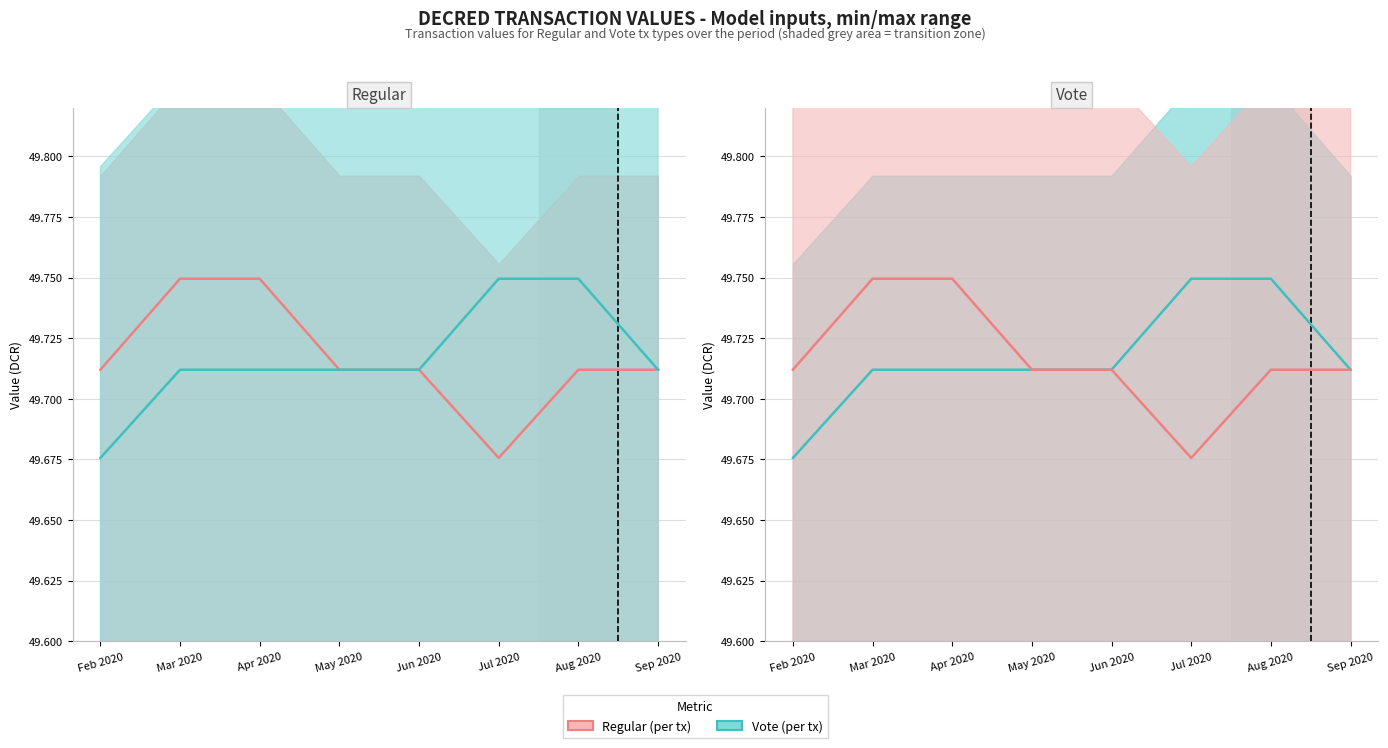

Which has a higher value, Mar 2020 or Feb 2020?

Mar 2020